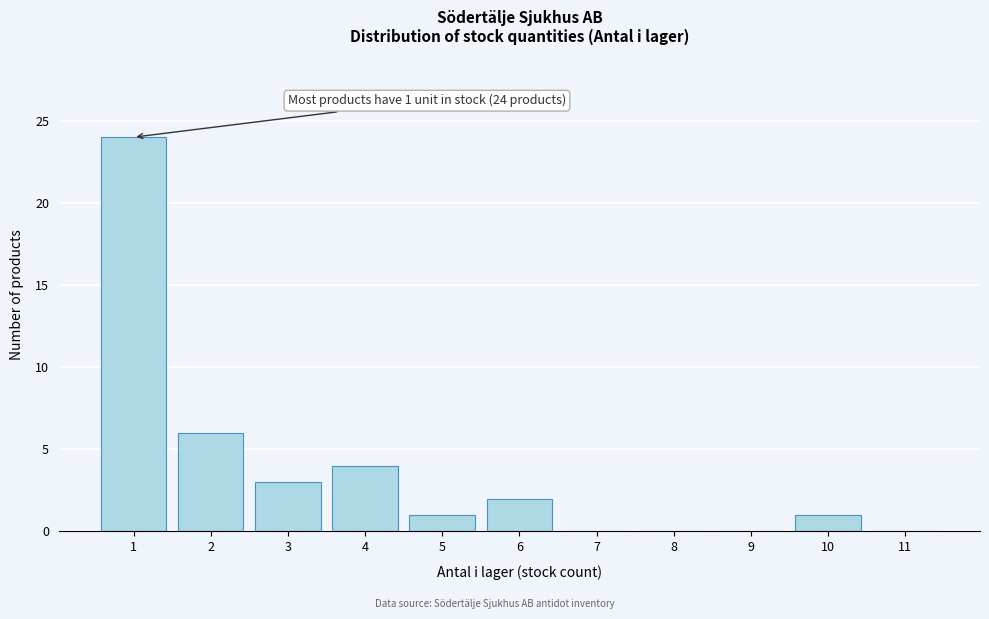

Reading left to right, list all the values displayed in this chart.

1=24	2=6	3=3	4=4	5=1	6=2	7=0	8=0	9=0	10=1	11=0